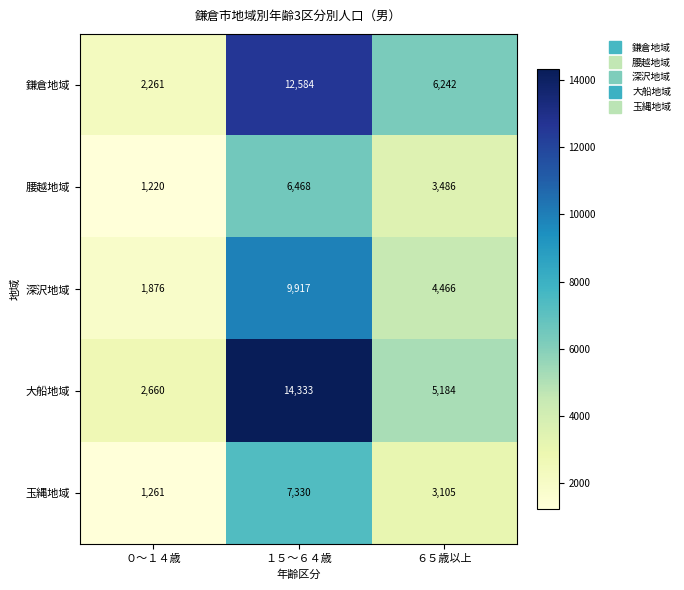

What is the spread (max minus min) of values at ０～１４歳?

1440